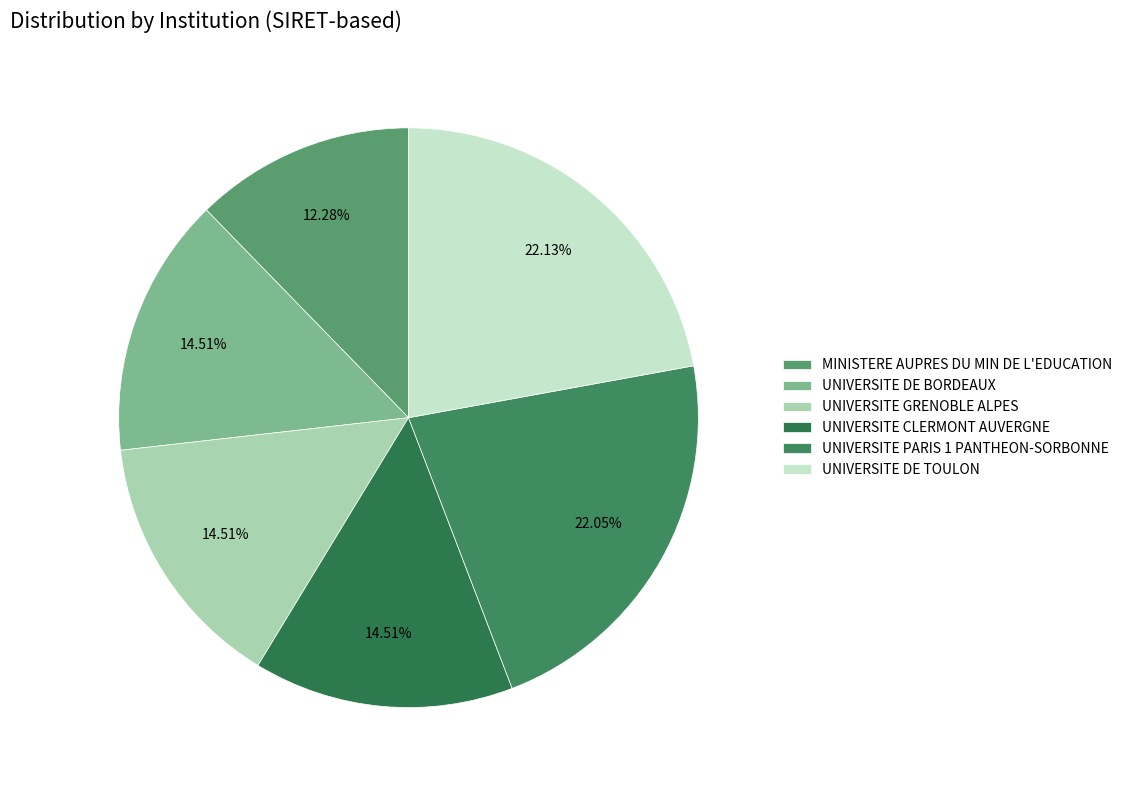

Which category has the biggest portion of the pie?

UNIVERSITE DE TOULON